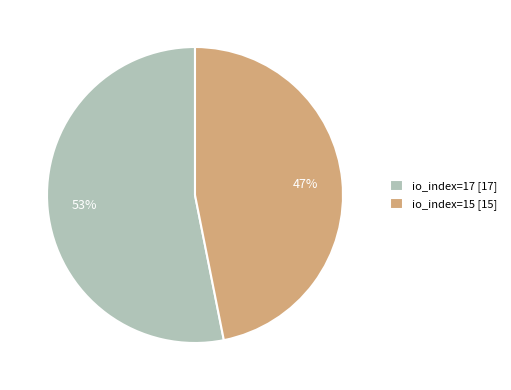

What is the ratio of the value at io_index=17 [17] to the value at io_index=15 [15]?

1.1